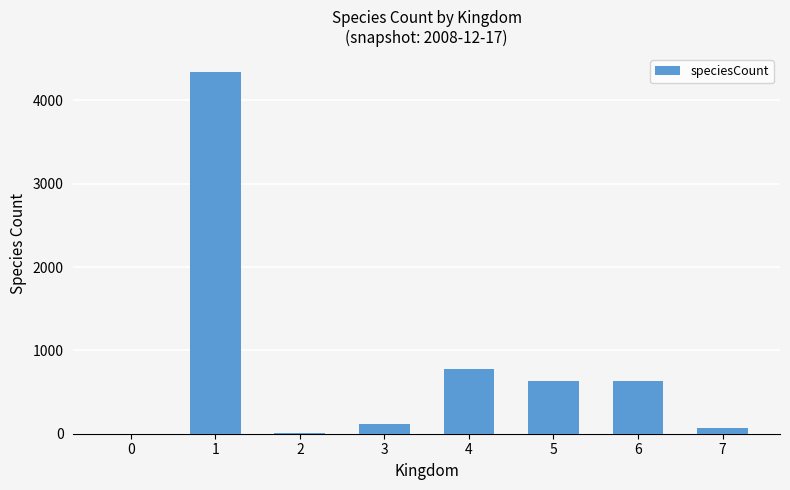

Is it true that the value at 4 is 771?

True